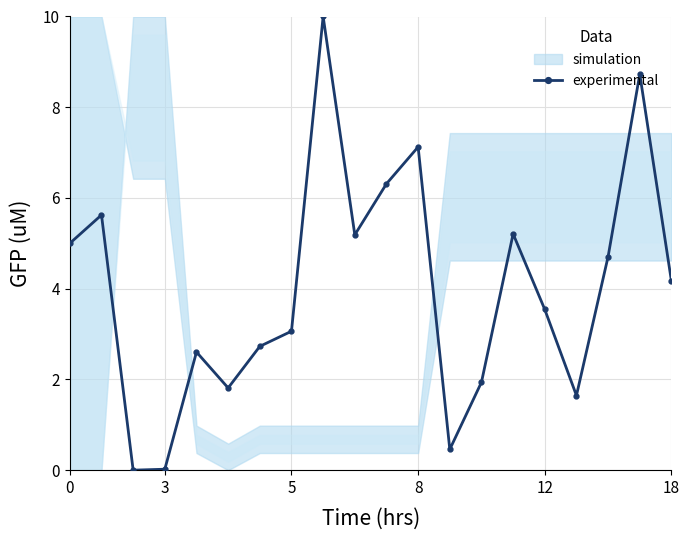

Is this an area chart (filled region under the line)?

No